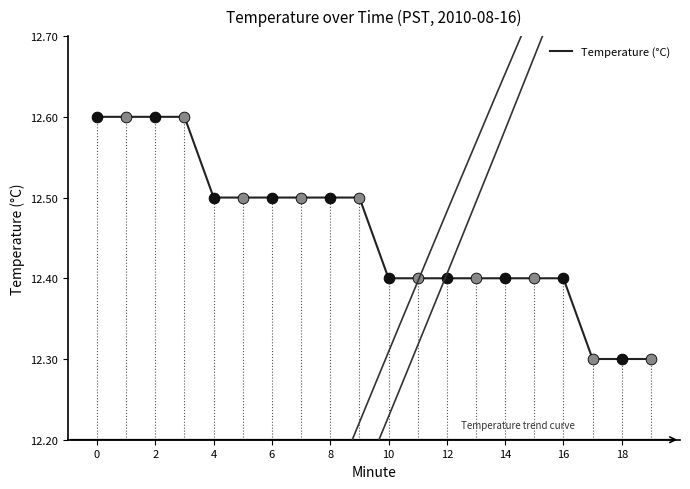

What is the minimum value shown in the chart?

12.3